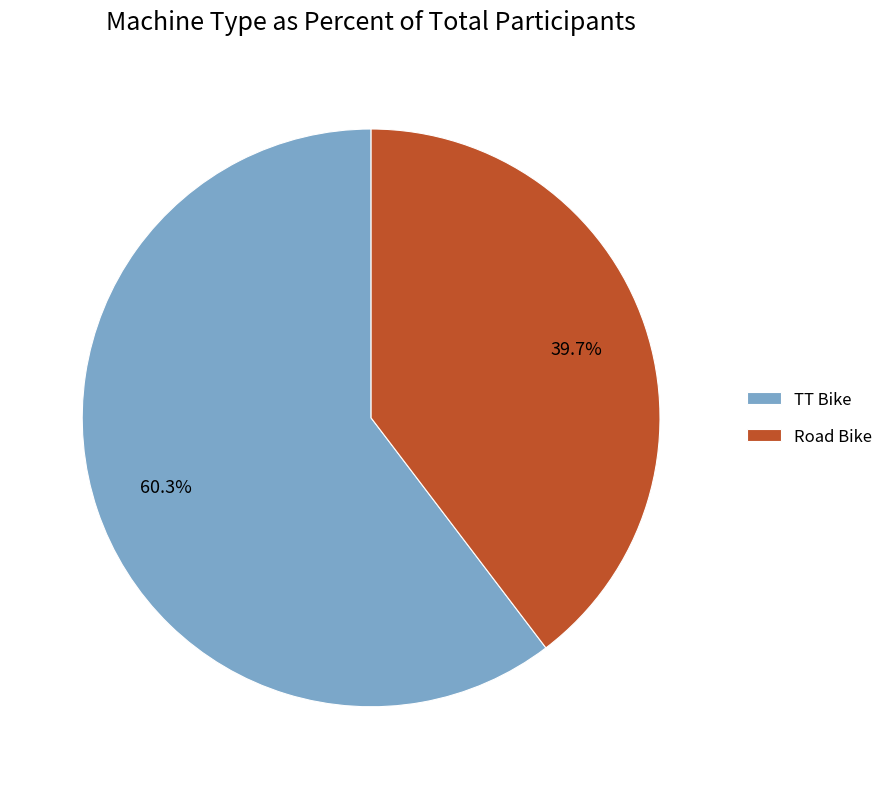

The Road Bike slice represents 40% of the pie. True or false?

True